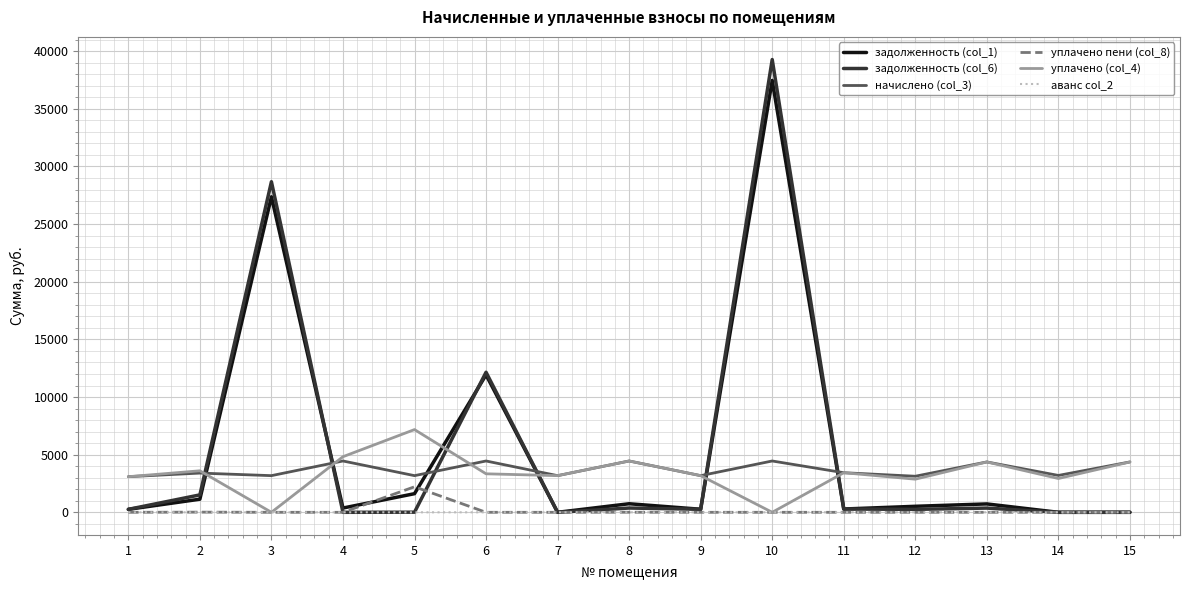

At which category is the sum across all series the highest?

10